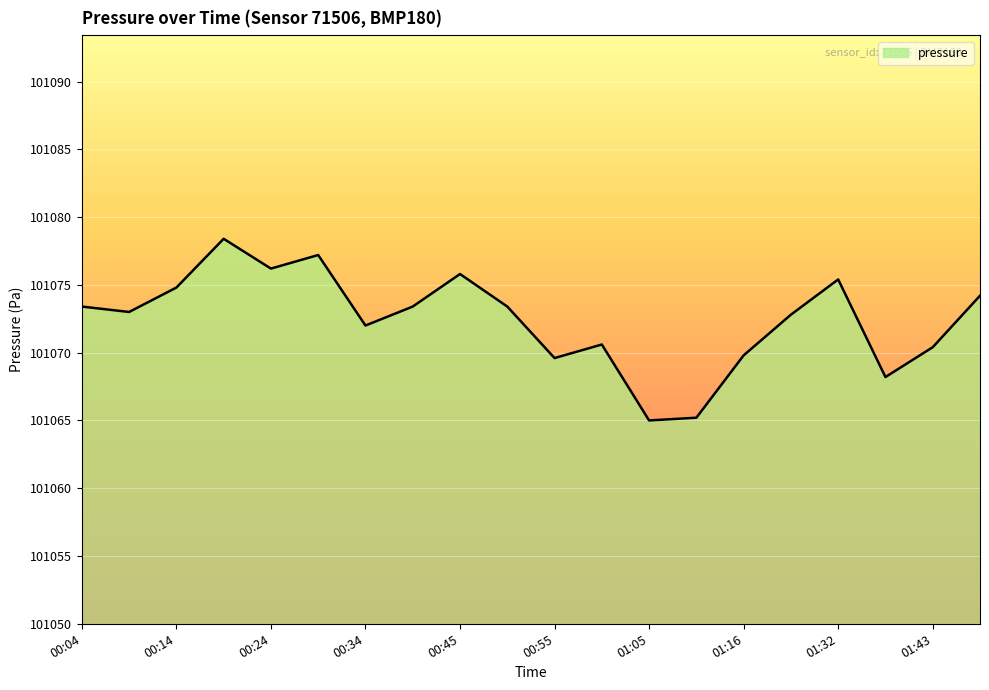

What is the smallest value displayed?

101065.0